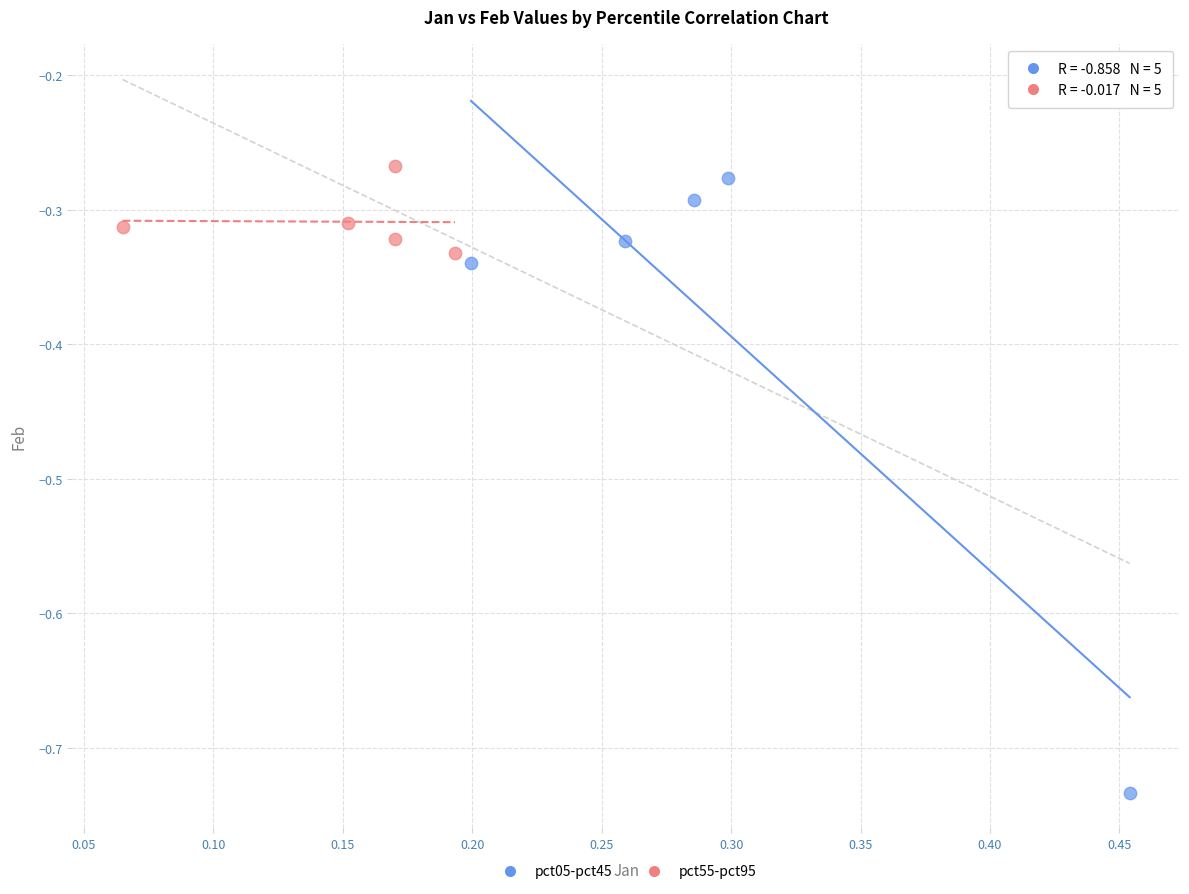

What are all the series names shown in the legend?

pct05-pct45, pct55-pct95